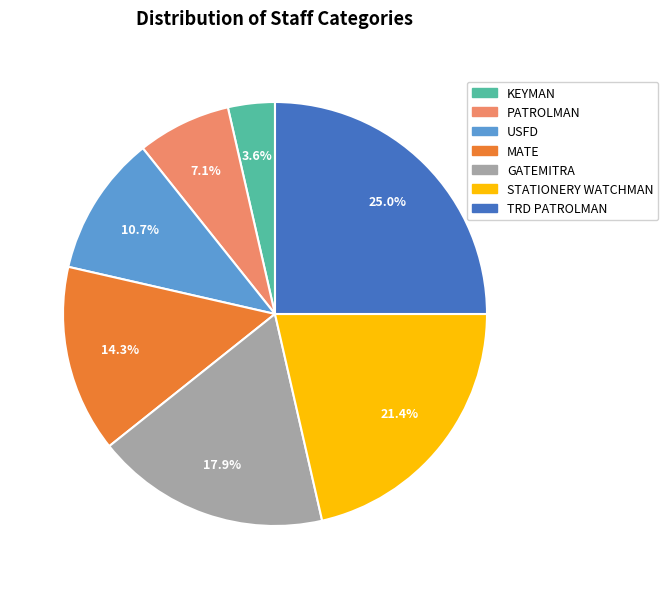

Does TRD PATROLMAN represent more than half of the total?

No